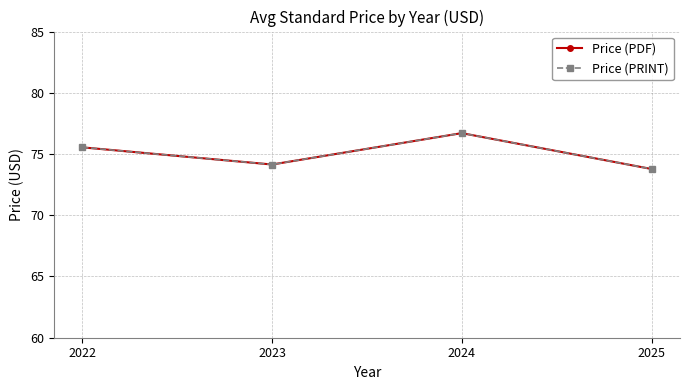

What is the sum of all Price (PDF) values?

300.2